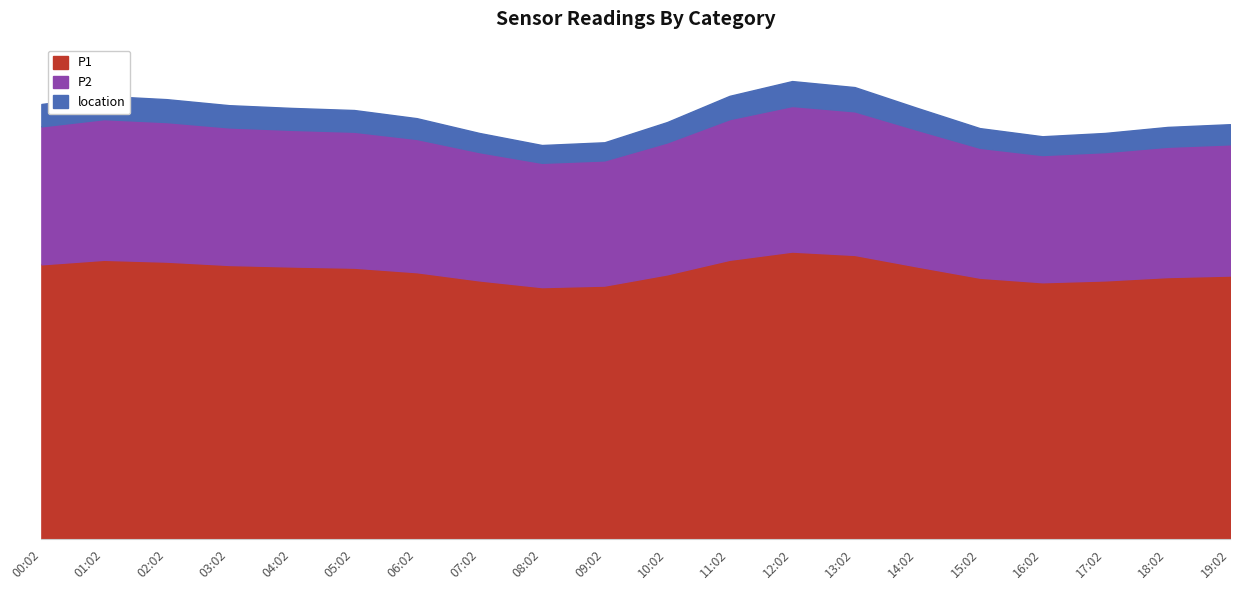

The P2 series shows 204.5 at 12:02. True or false?

False